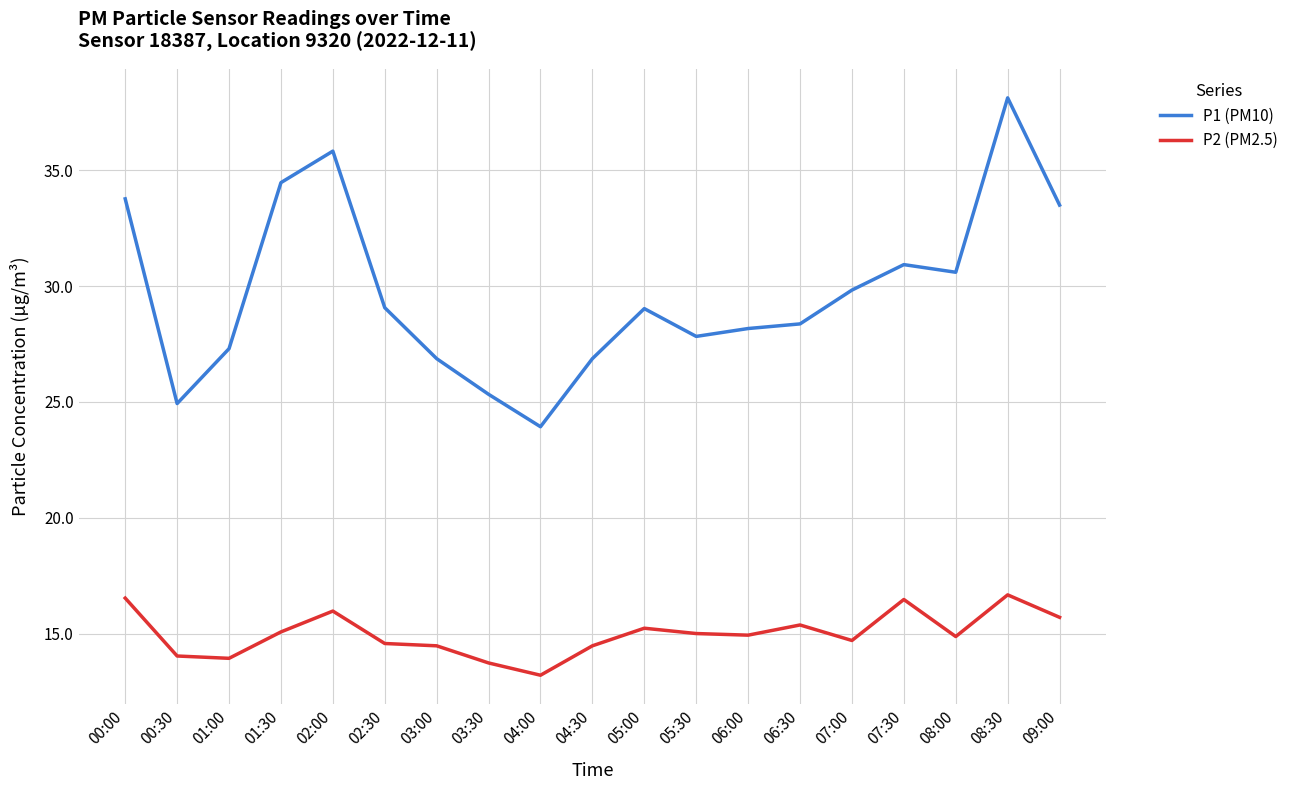

Where does the P2 (PM2.5) series first go above 14?

00:00